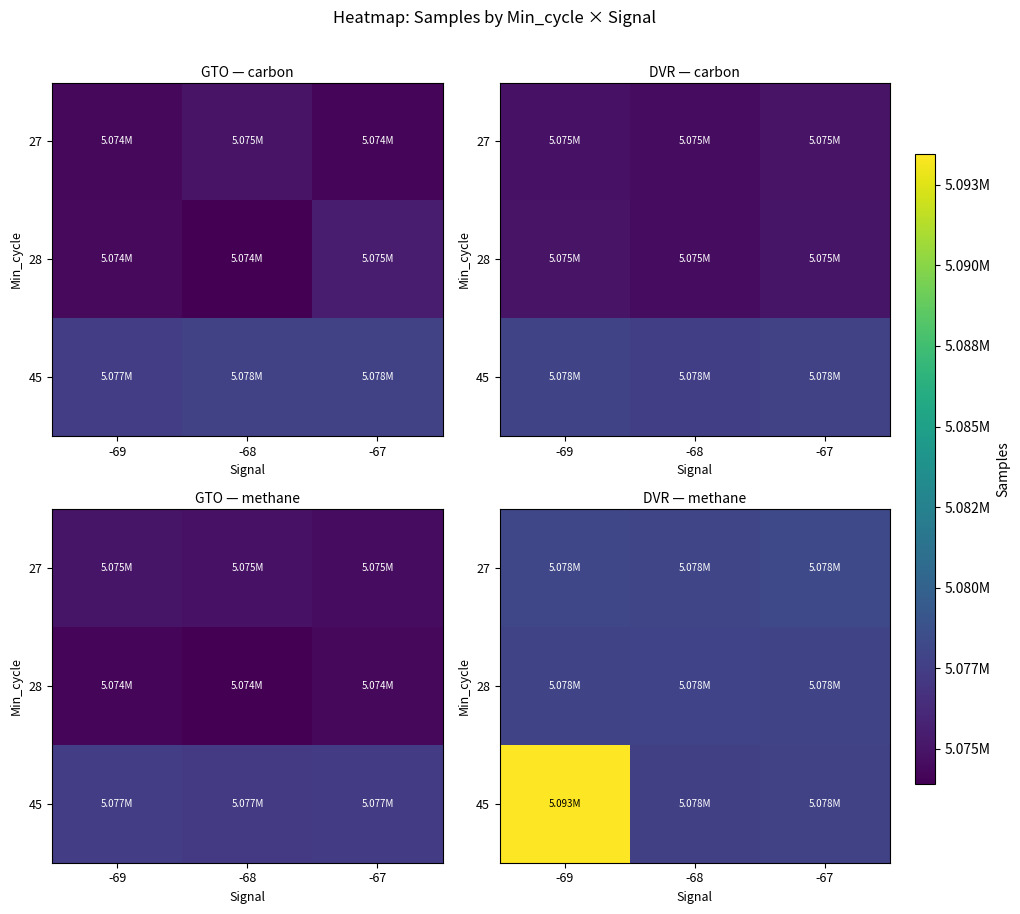

Between -67 and -68, which is larger?

-67